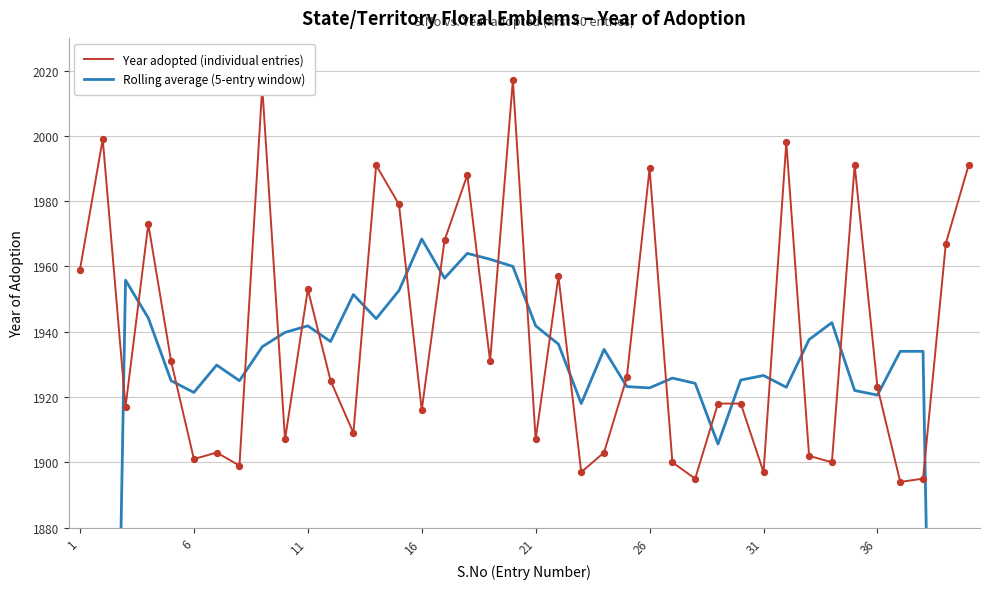

What is the minimum value for Year adopted (individual entries)?

1894